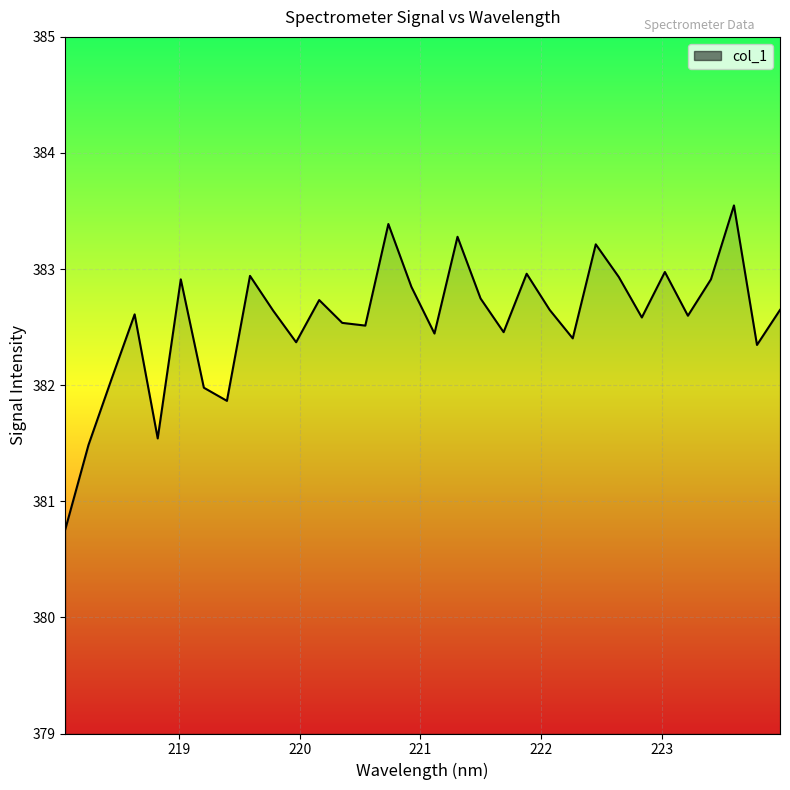

How many categories are shown in the chart?

32